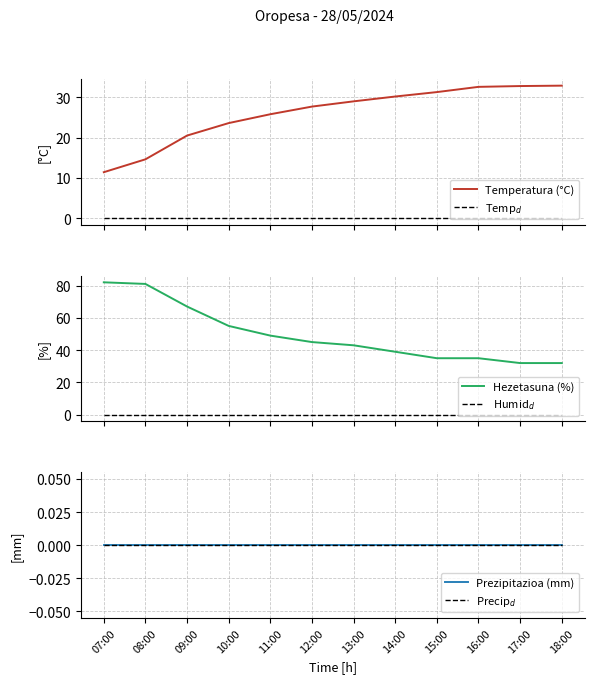

What is the label of the 2nd point from the left?

08:00